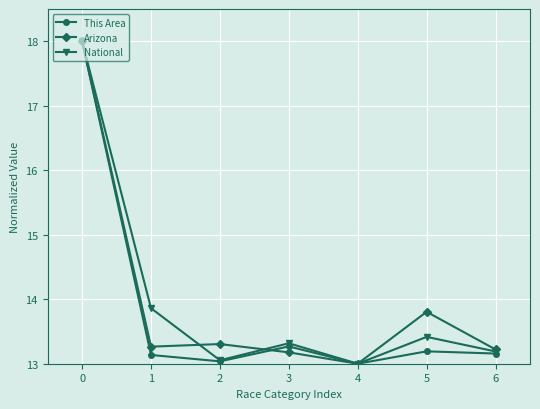

True or false: This Area has a value of 13.2 at 5.

True